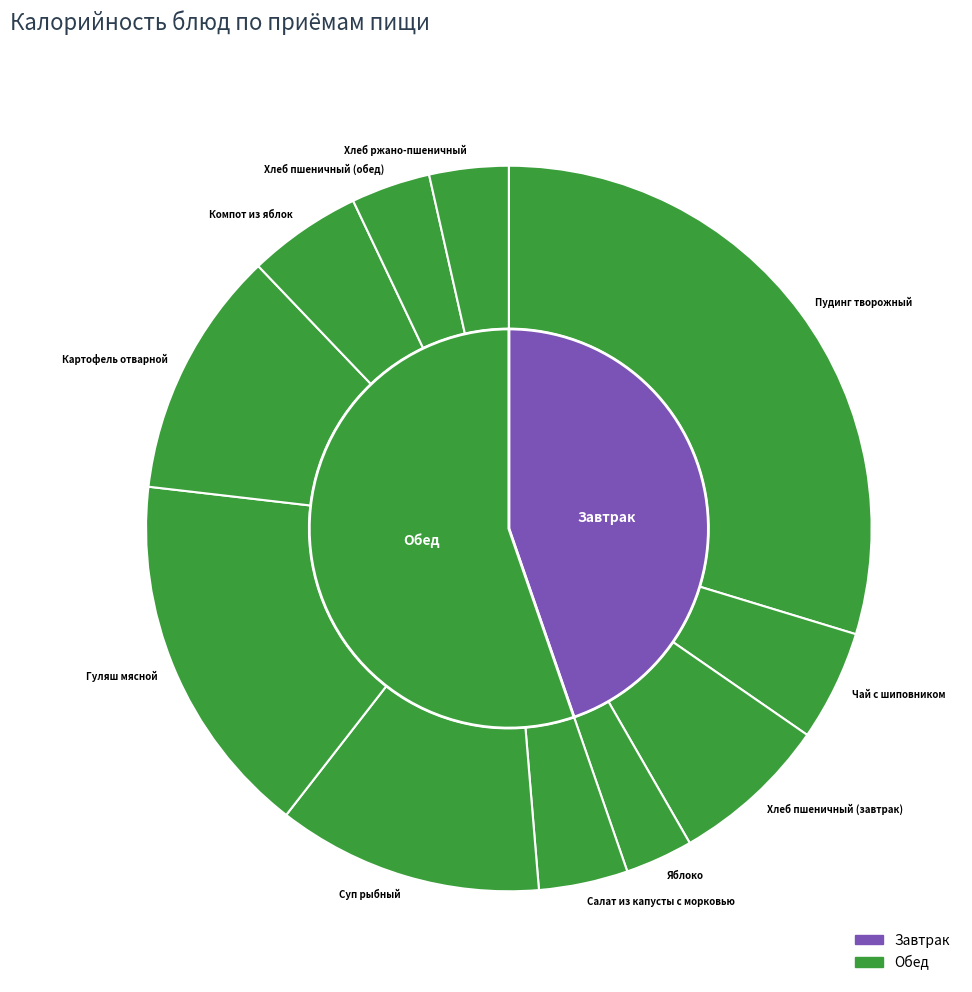

Does Яблоко account for over 50% of the chart?

No